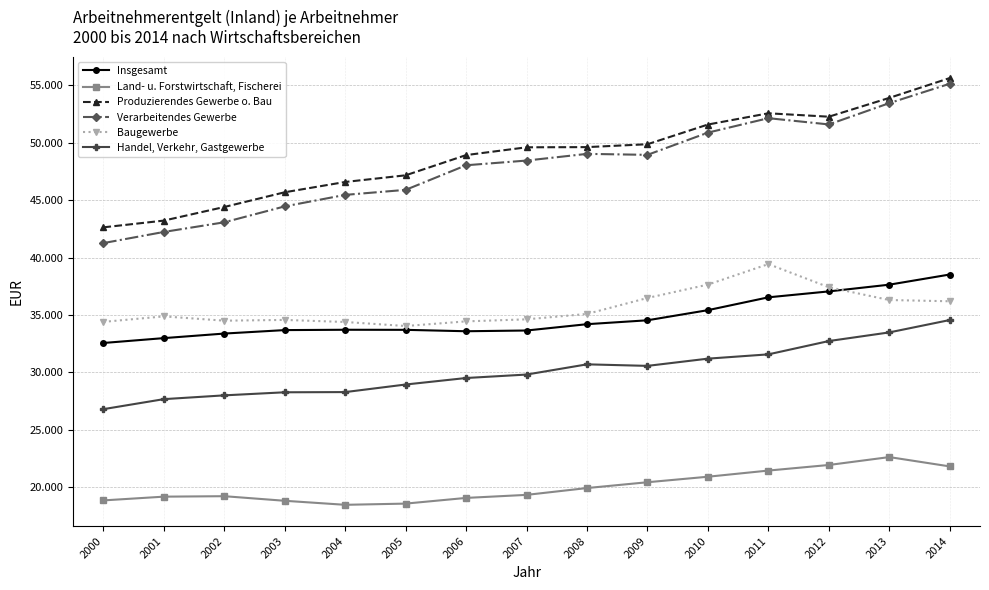

What are all the series names shown in the legend?

Insgesamt, Land- u. Forstwirtschaft, Fischerei, Produzierendes Gewerbe o. Bau, Verarbeitendes Gewerbe, Baugewerbe, Handel, Verkehr, Gastgewerbe